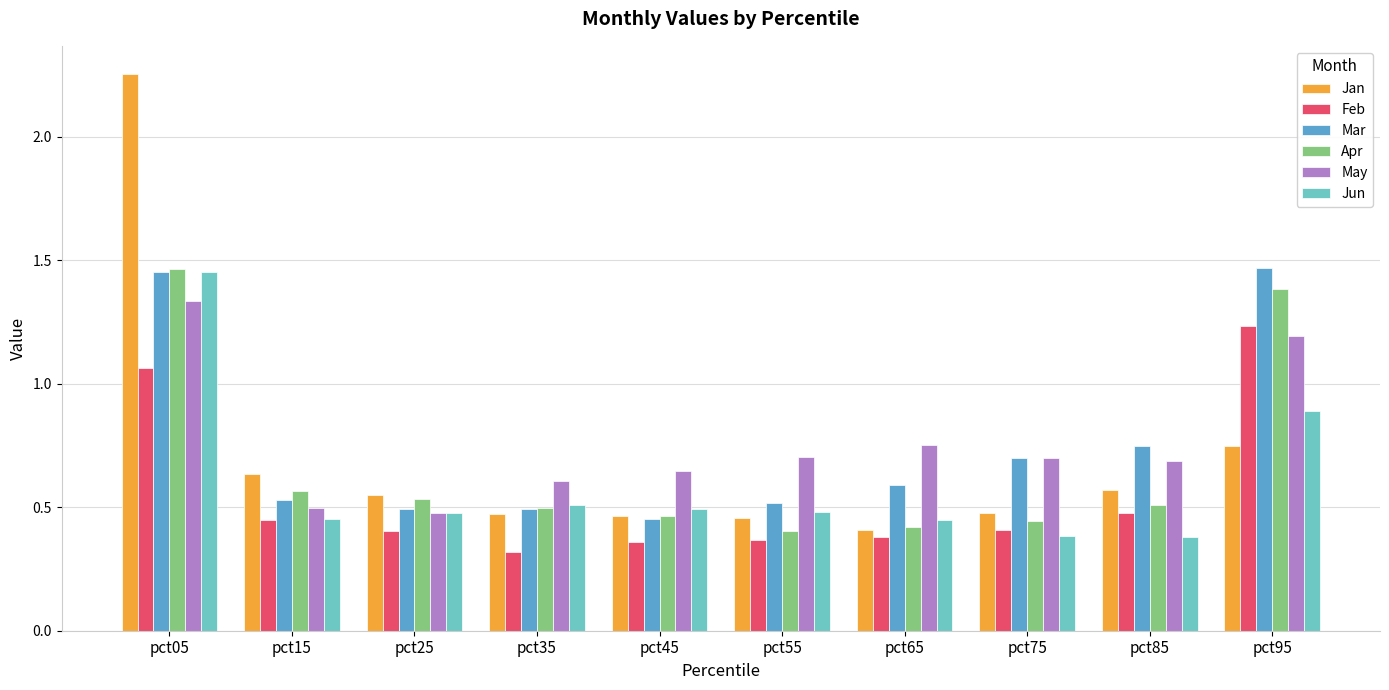

At which label does Jan reach its minimum?

pct65